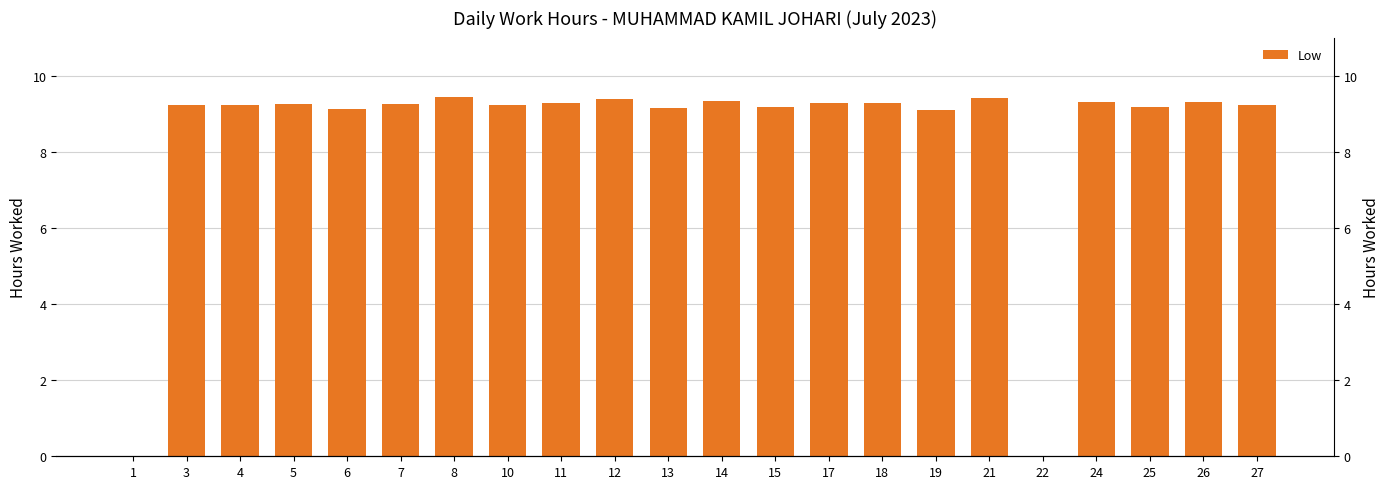

Which category has the highest value across all series?

8